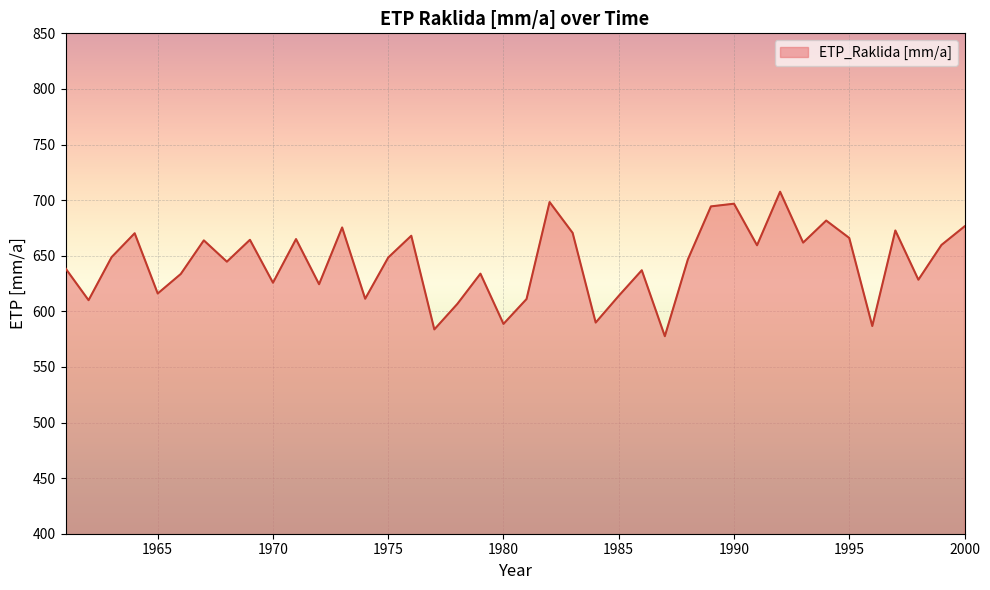

What is the average value?

643.9